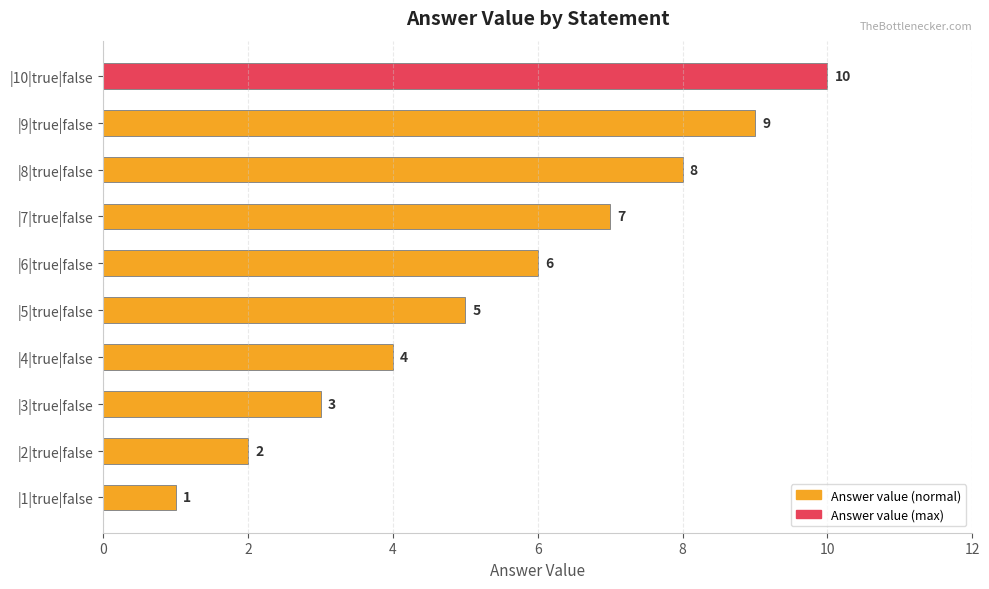

How many values are between 3 and 8?

6